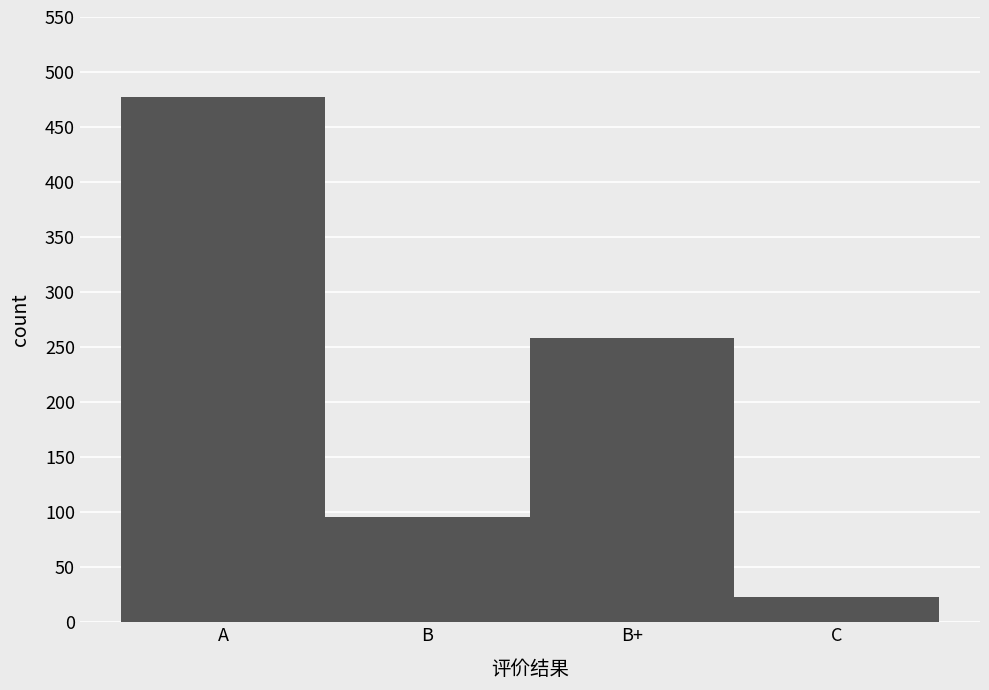

Reading left to right, extract all data points from this chart.

A=477	B=96	B+=258	C=23